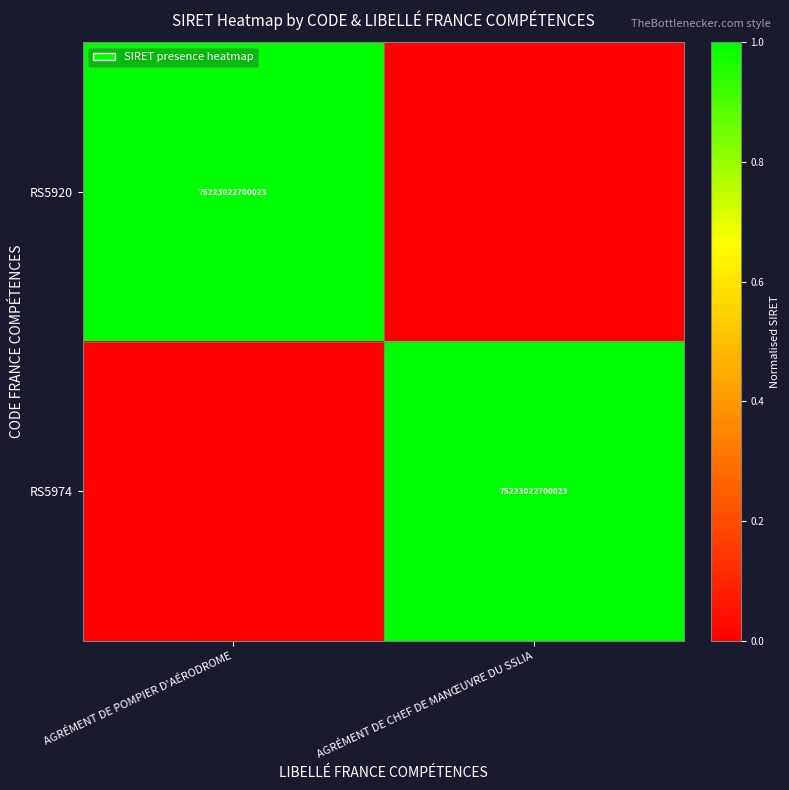

The value of RS5974 at AGRÉMENT DE CHEF DE MANŒUVRE DU SSLIA is 75223022700023. True or false?

True